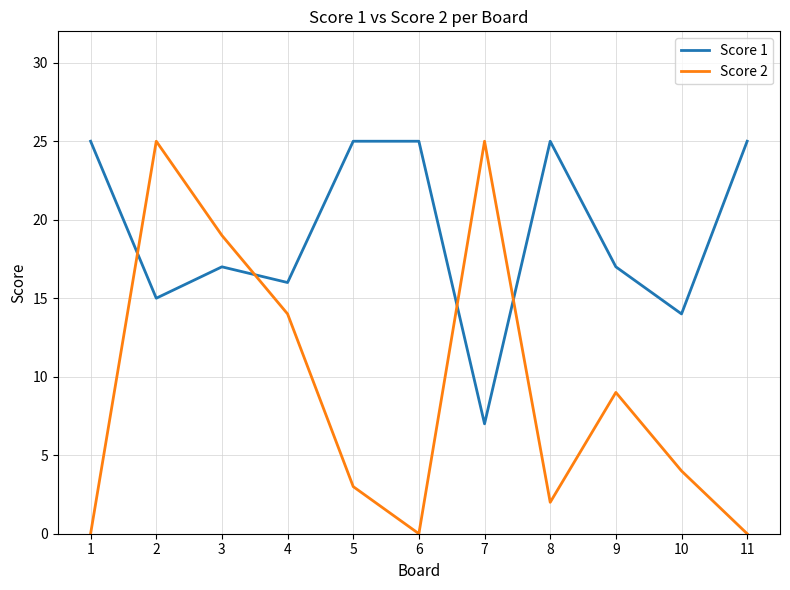

Which series has the largest range (max minus min)?

Score 2